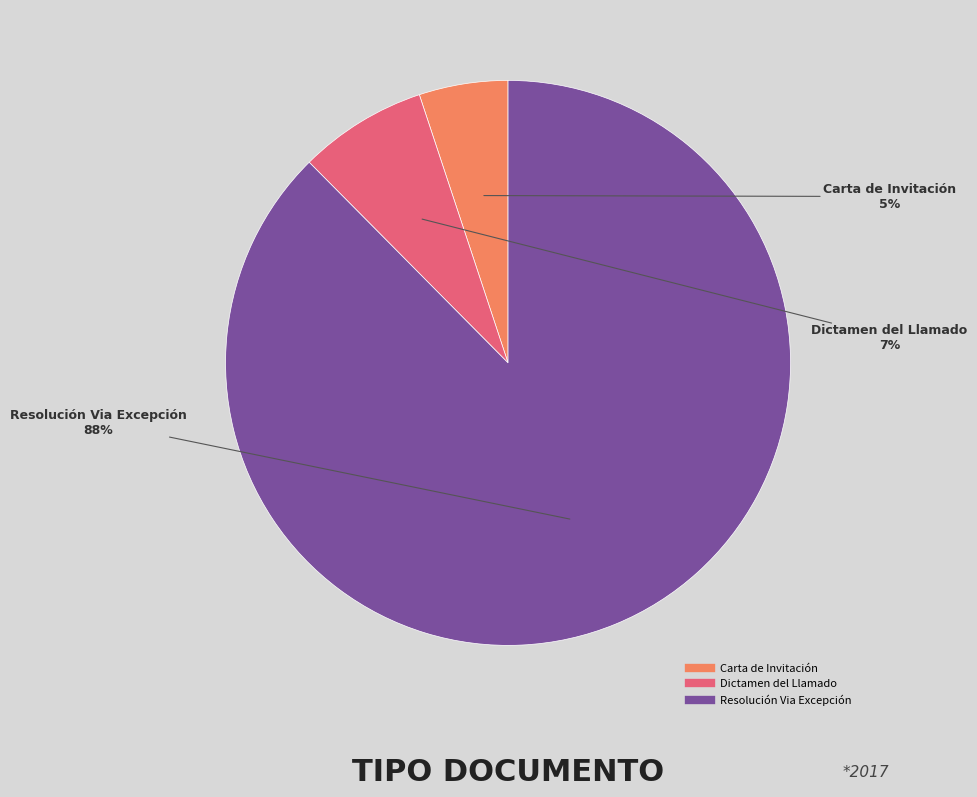

Is it true that Carta de Invitación is 17% of the pie?

False